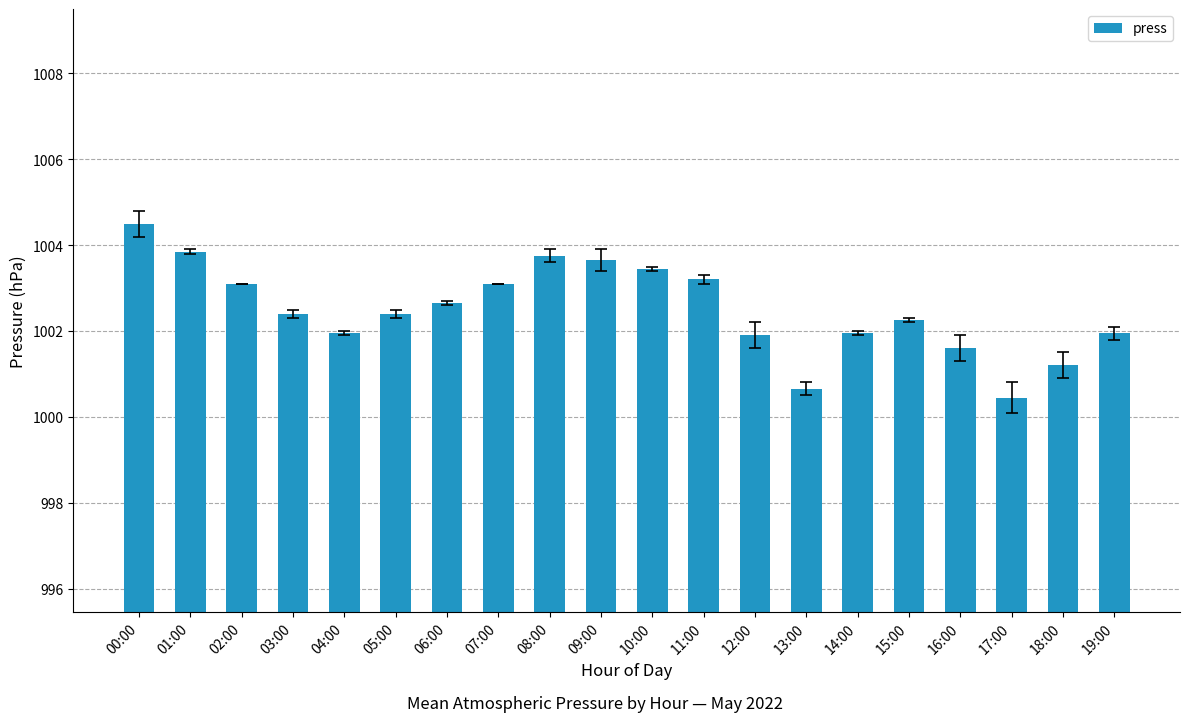

What is the ratio of the value at 18:00 to the value at 16:00?

1.0